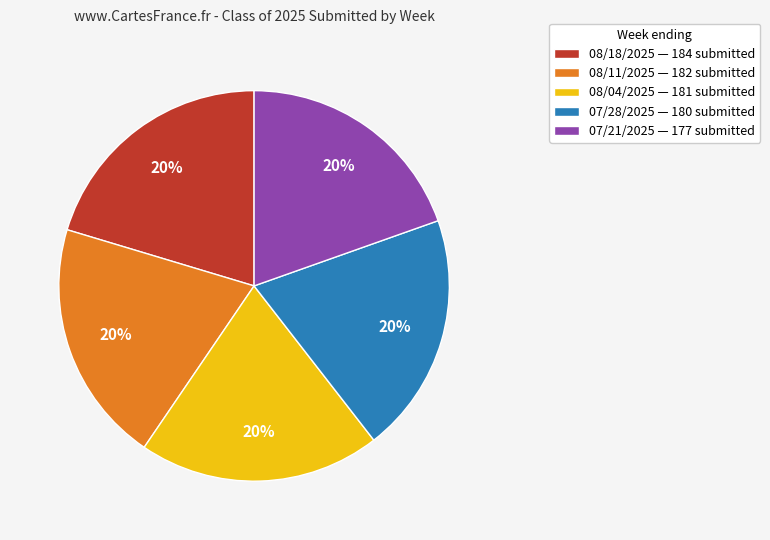

To the nearest percent, what is the average slice percentage?

20%